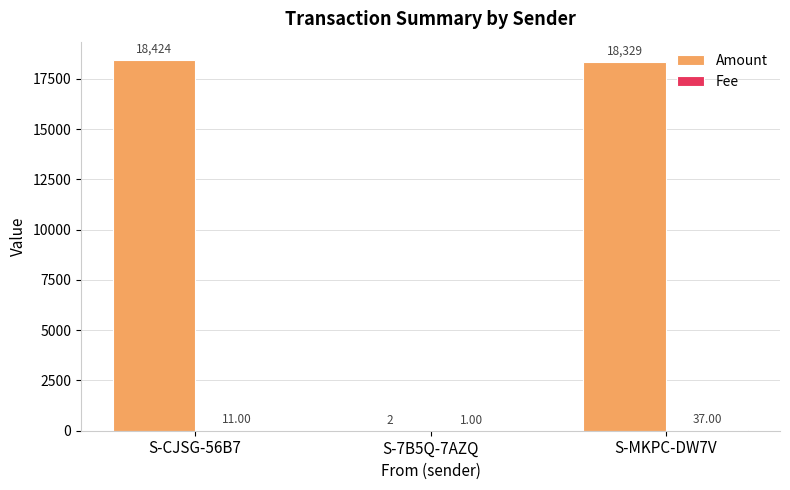

Which label corresponds to the largest value in the chart?

S-CJSG-56B7